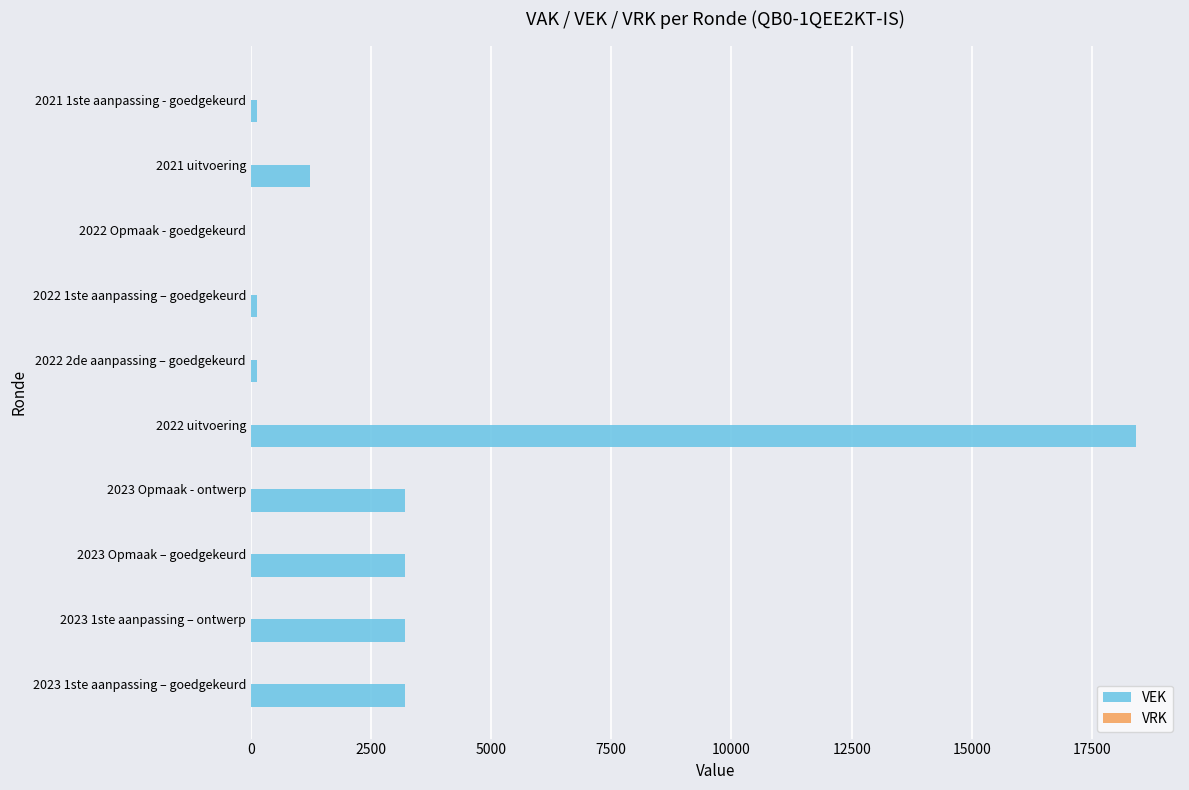

What is the sum of all values?

32903